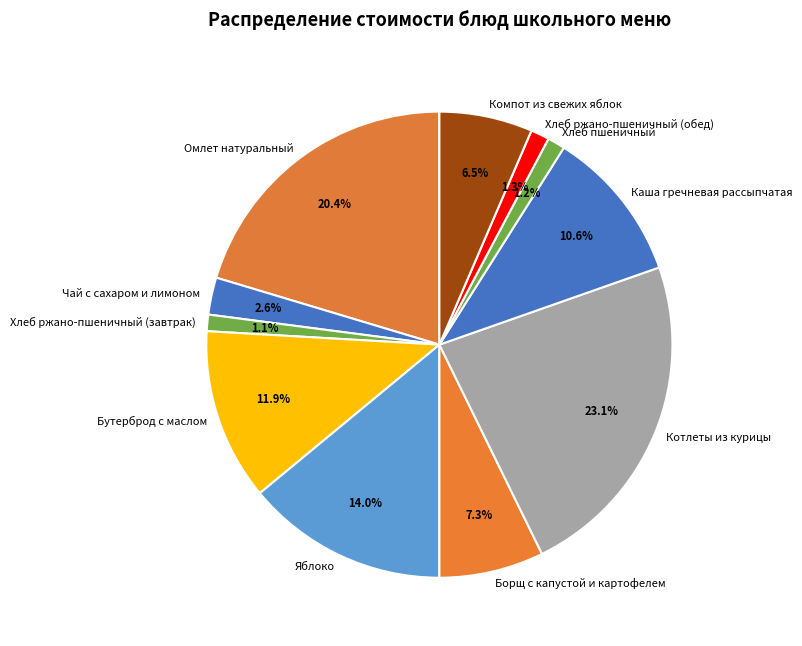

Is the sum of Каша гречневая рассыпчатая and Бутерброд с маслом greater than half?

No